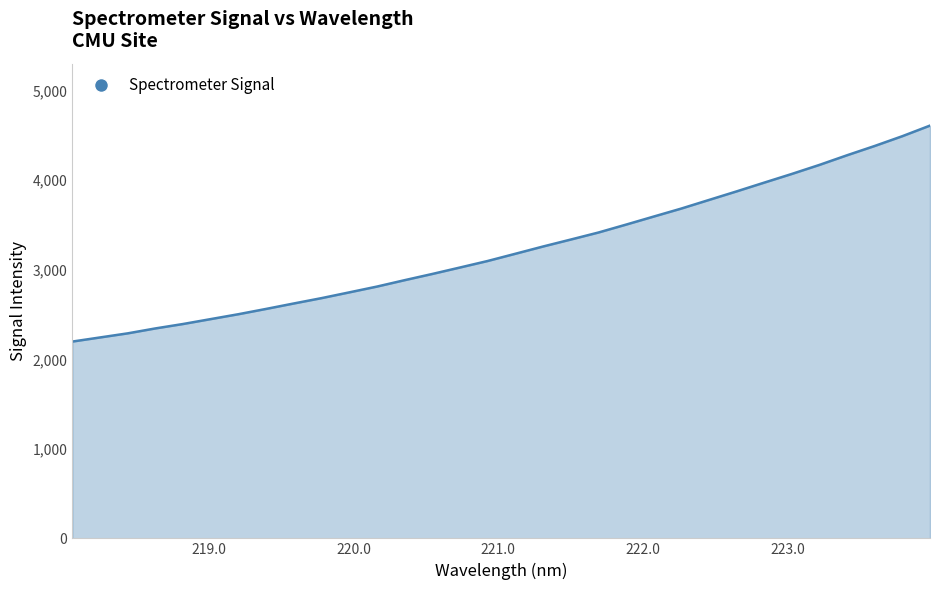

What is the maximum value shown in the chart?

4610.5